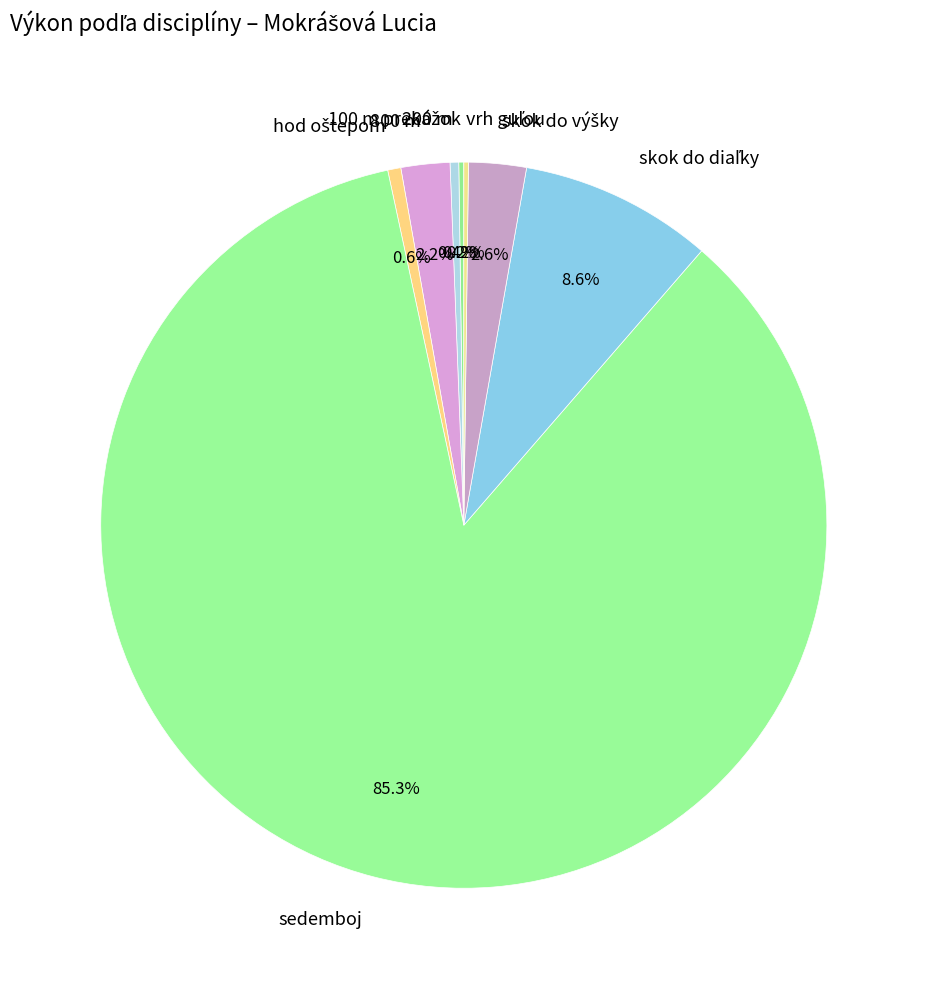

Which slice represents more than half of the pie?

sedemboj